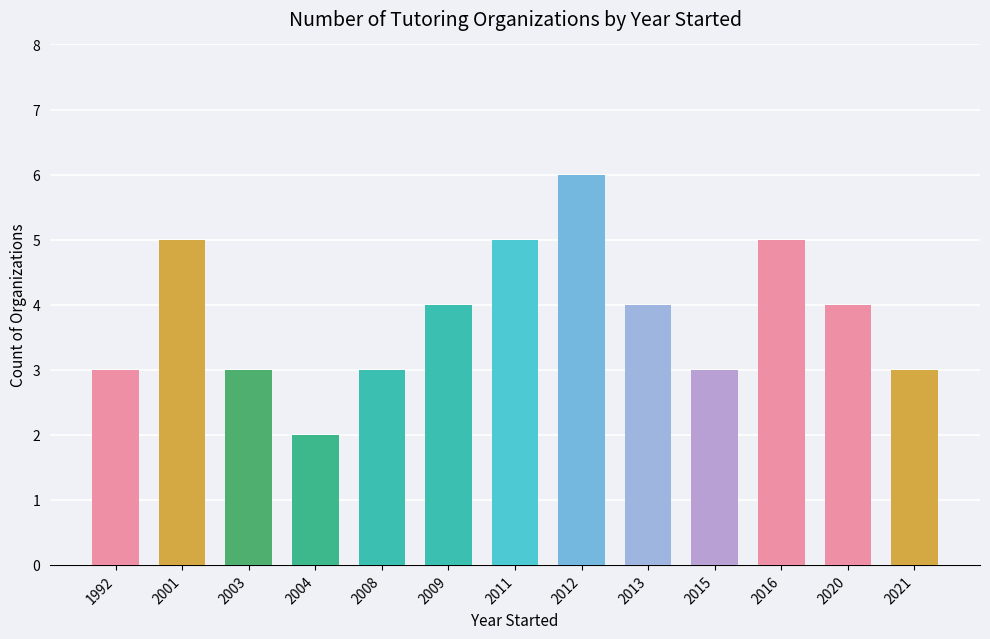

At which category does the chart reach its peak across all series?

2012